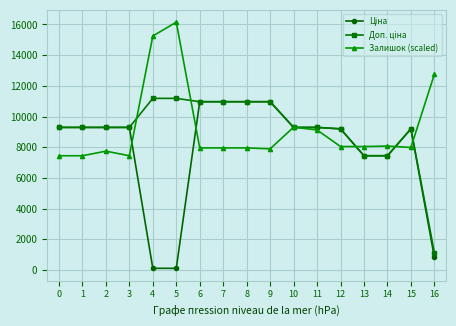

What is the maximum value shown in the chart?

16144.0